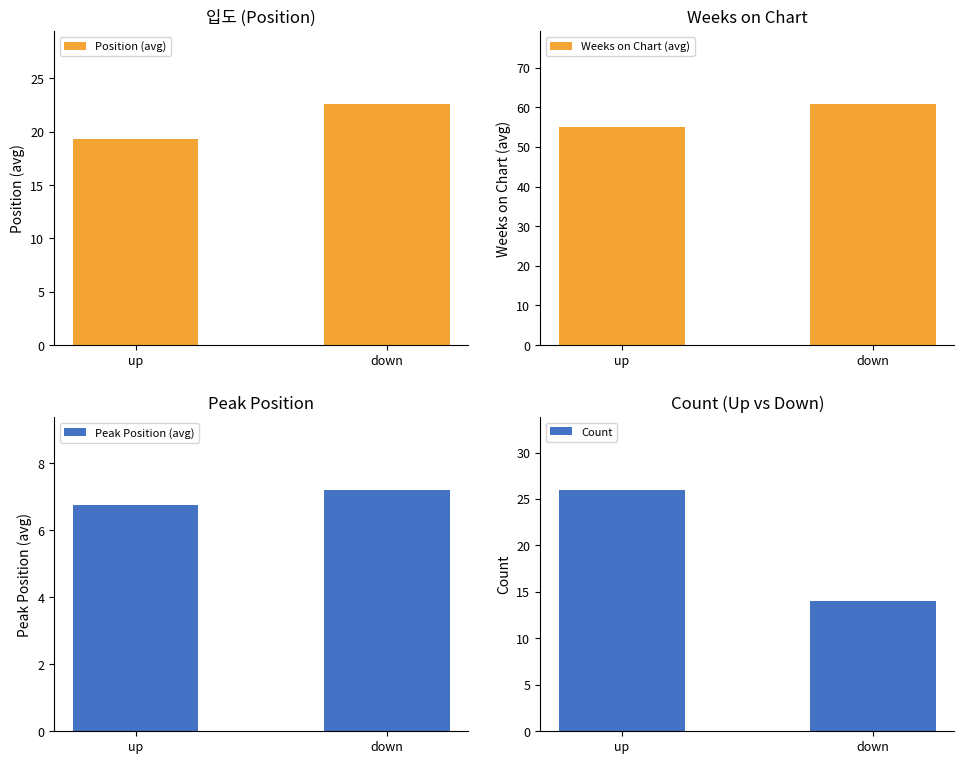

The Weeks on Chart (avg) series shows 60.9 at down. True or false?

True